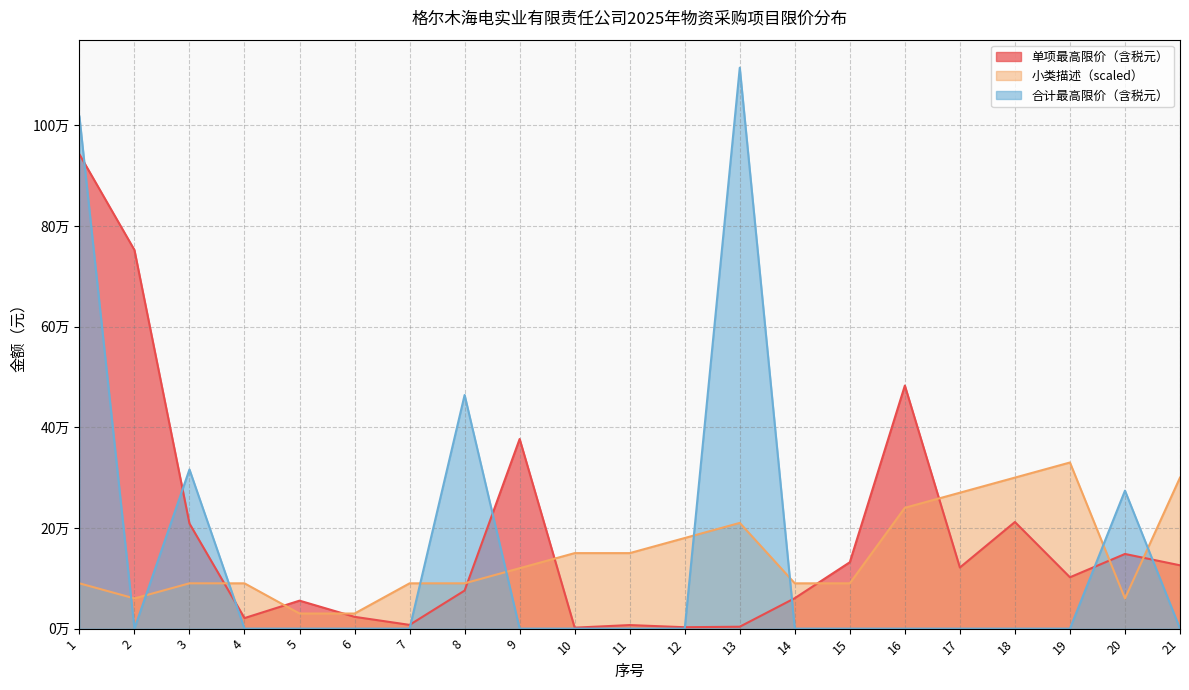

Between 6 and 20, which series saw the biggest shift?

合计最高限价（含税元）